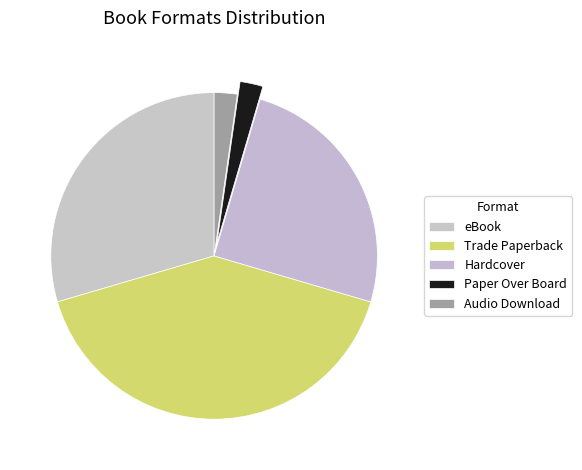

Does any single category account for the majority?

No